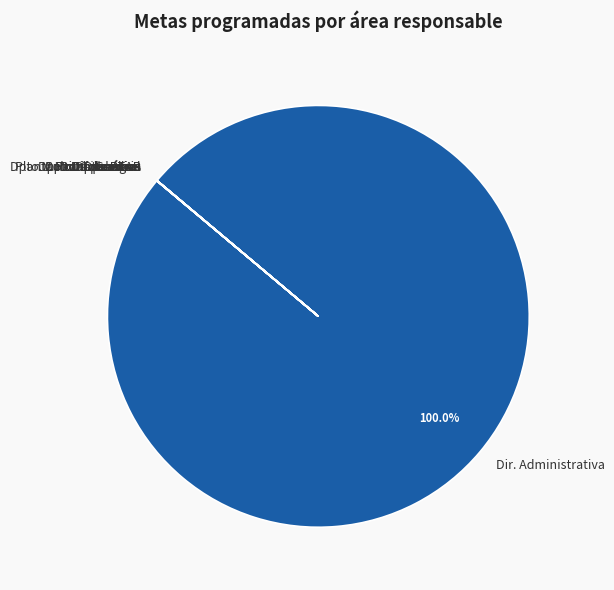

Which slice is the largest?

Dir. Administrativa